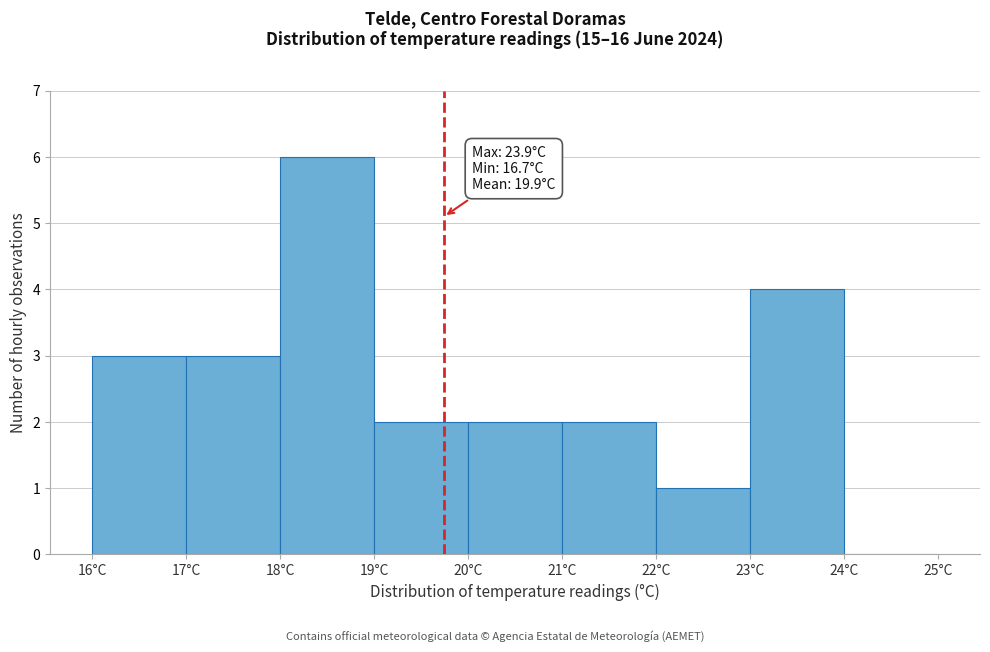

Over which range of the x-axis is the bar tallest?

18 to 19